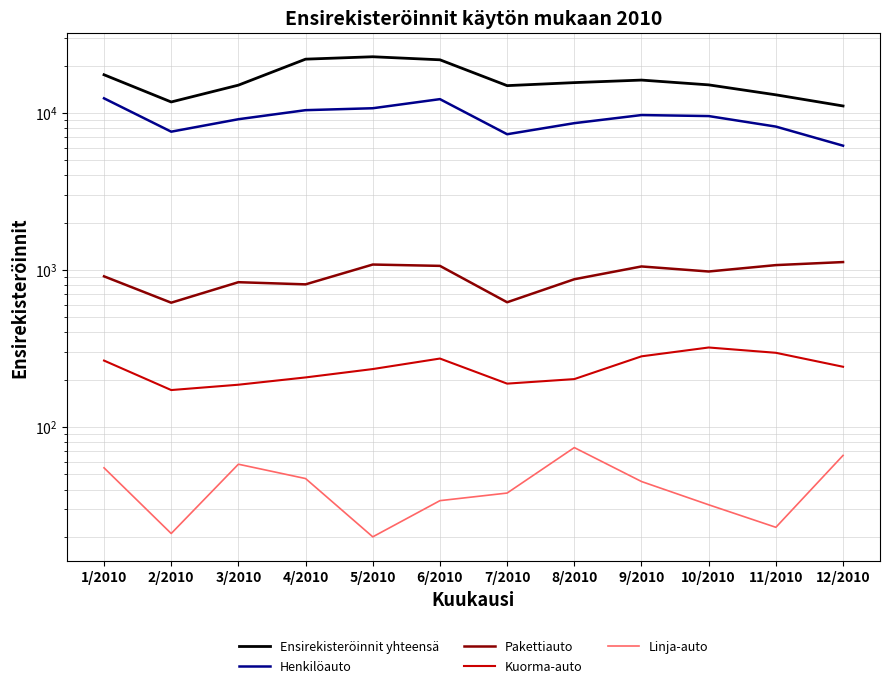

True or false: Ensirekisteröinnit yhteensä and Pakettiauto cross at least once.

False